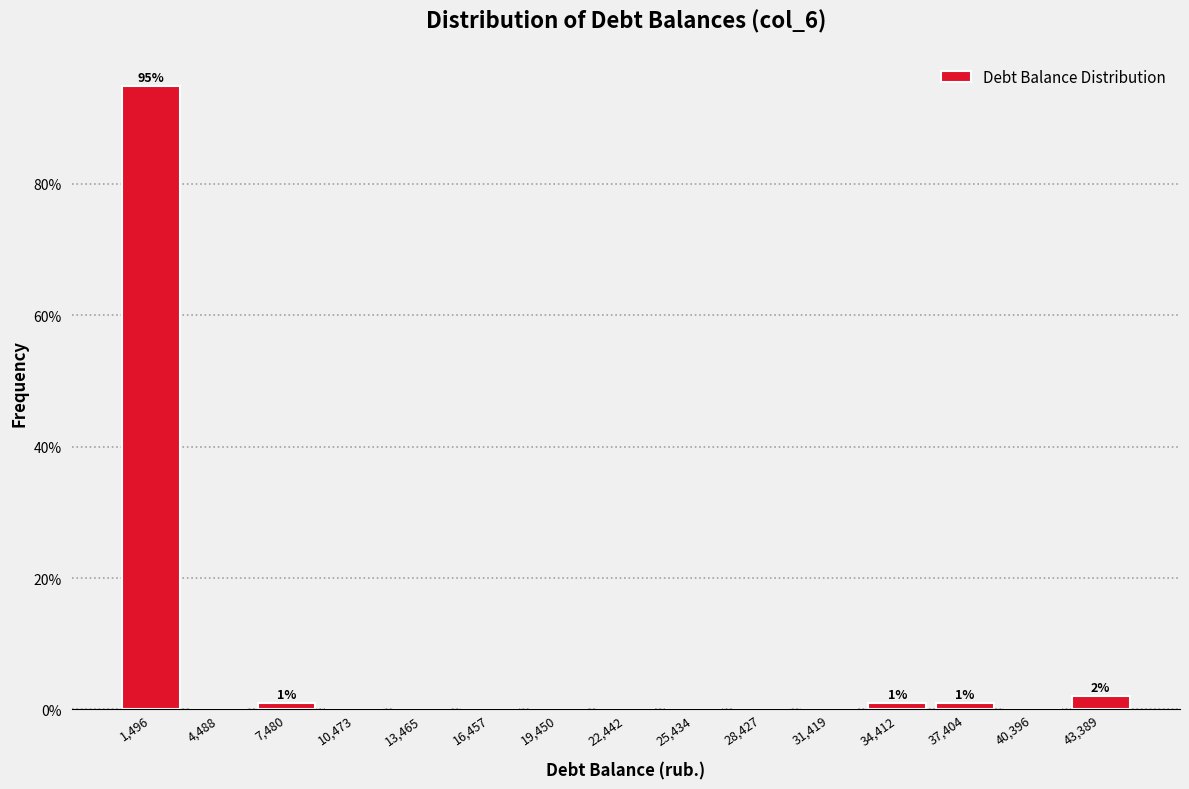

Which range on the x-axis has the tallest bar?

0 to 3000